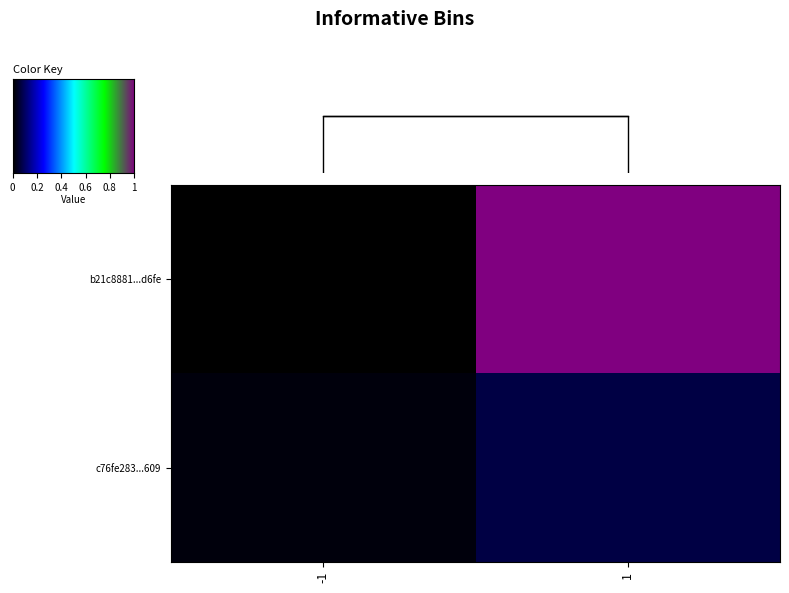

Rank the categories by c76fe283...609 value from highest to lowest.

1, -1